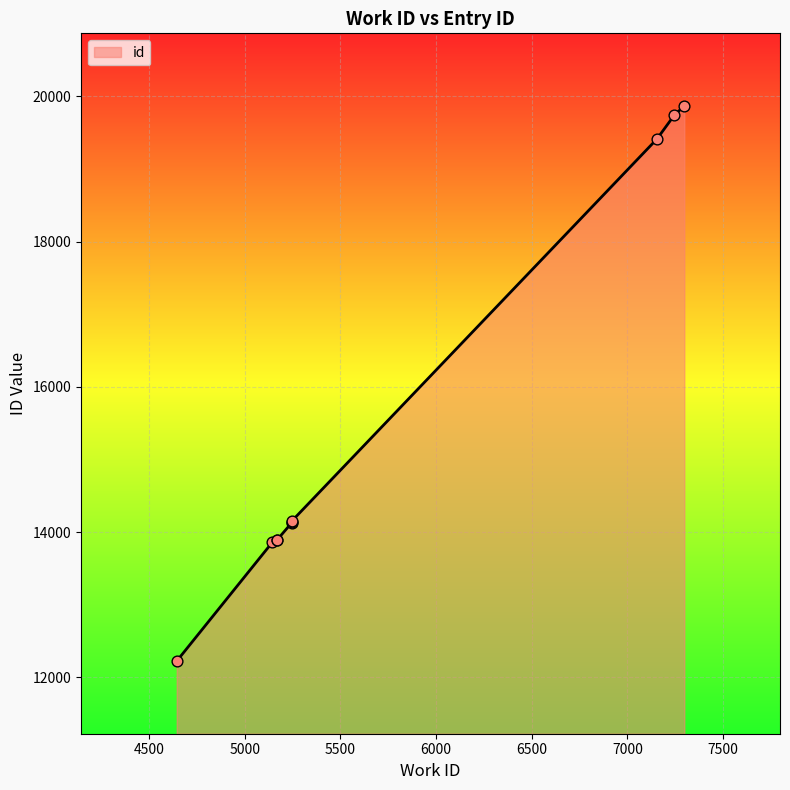

Which has a higher value, 5171 or 5247?

5247